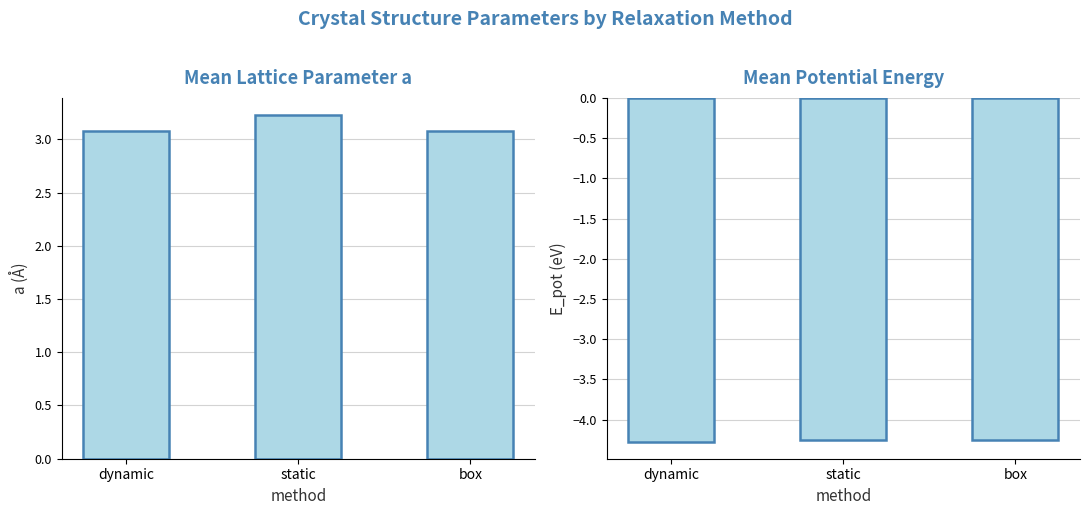

What is the sum of all mean a (Å) values?

9.4